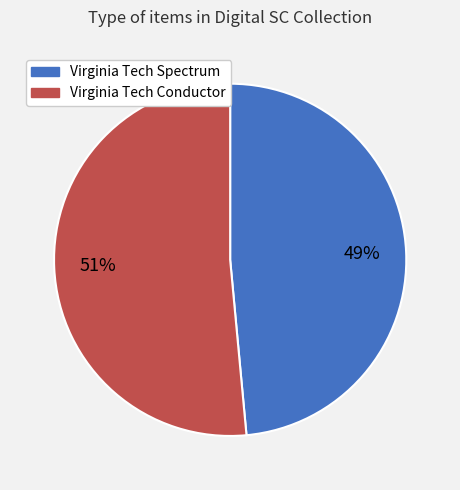

What percentage is the Virginia Tech Conductor slice, to the nearest percent?

51%